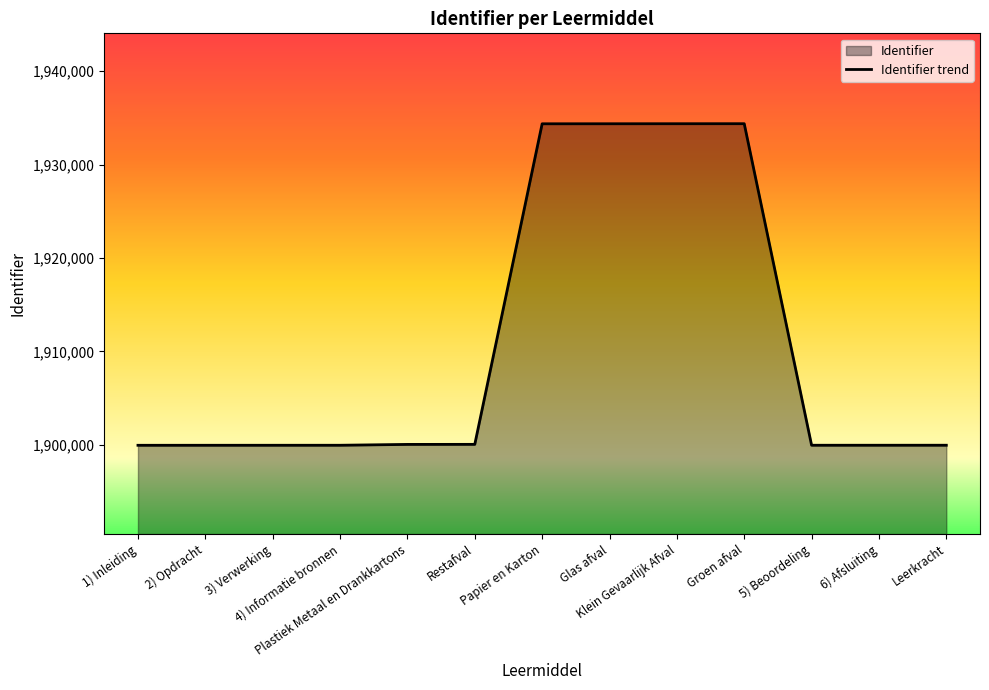

At which category does the data reach its first local valley?

5) Beoordeling